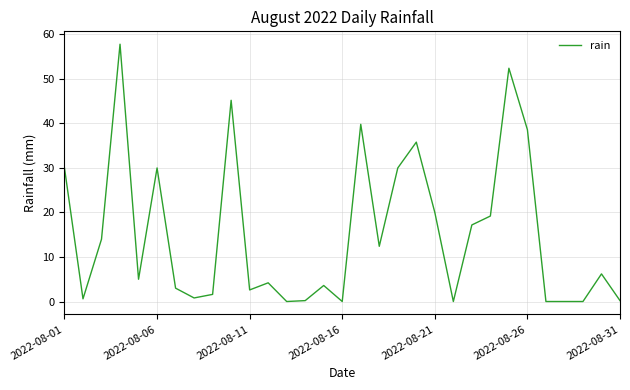

What is the greatest value displayed?

57.8